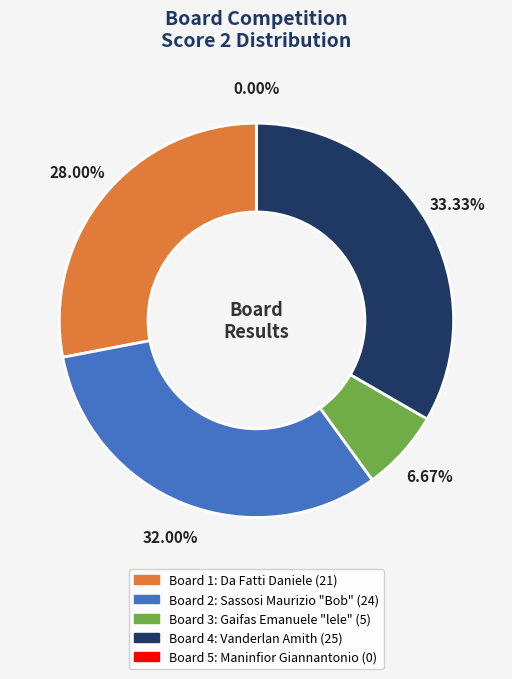

Between Board 4 and Board 2, which is larger?

Board 4